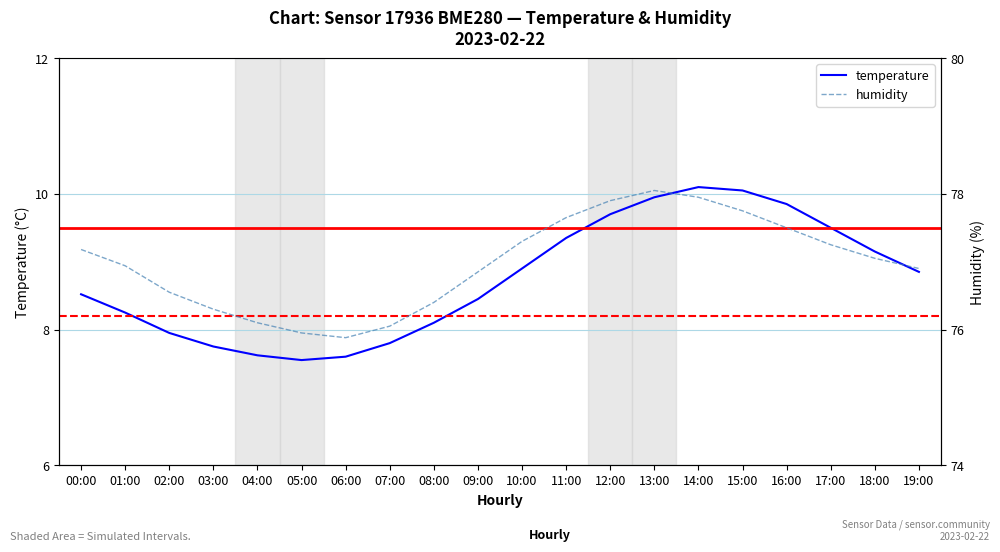

Which category has the highest value in the temperature series?

14:00